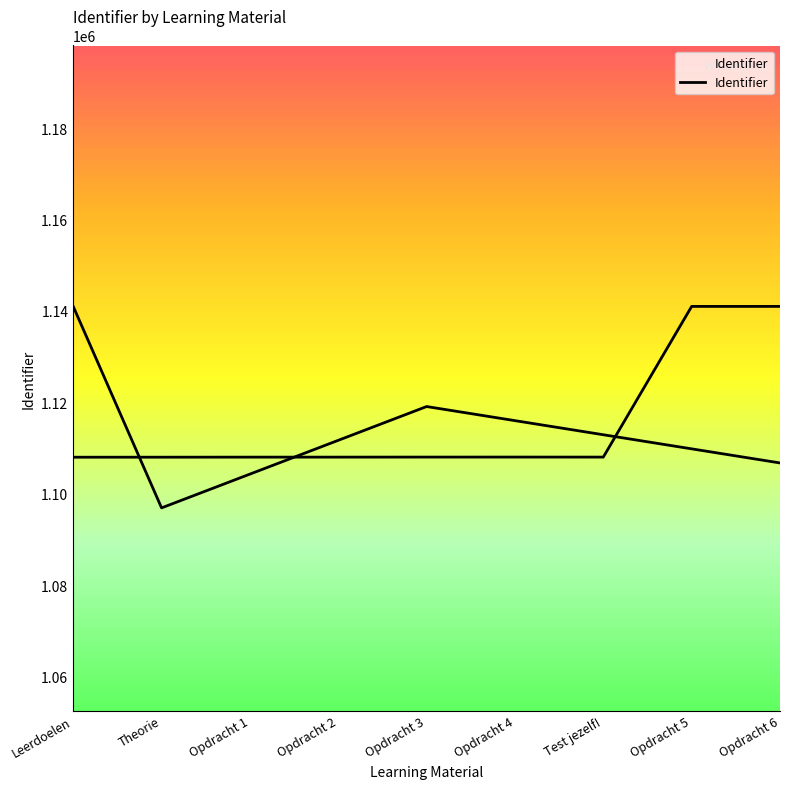

Is it true that the value at Theorie is 324665?

False